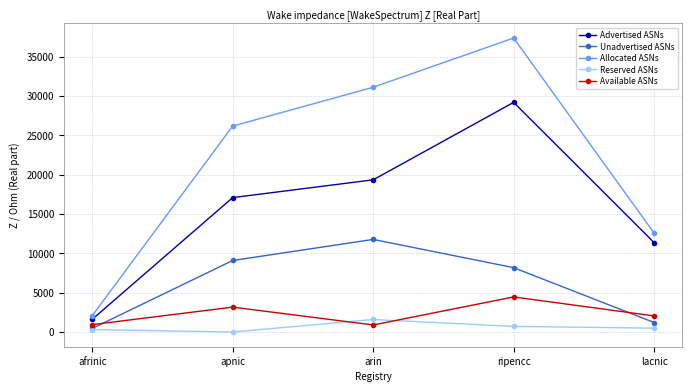

Read the Reserved ASNs value at ripencc, to the nearest 50.

700